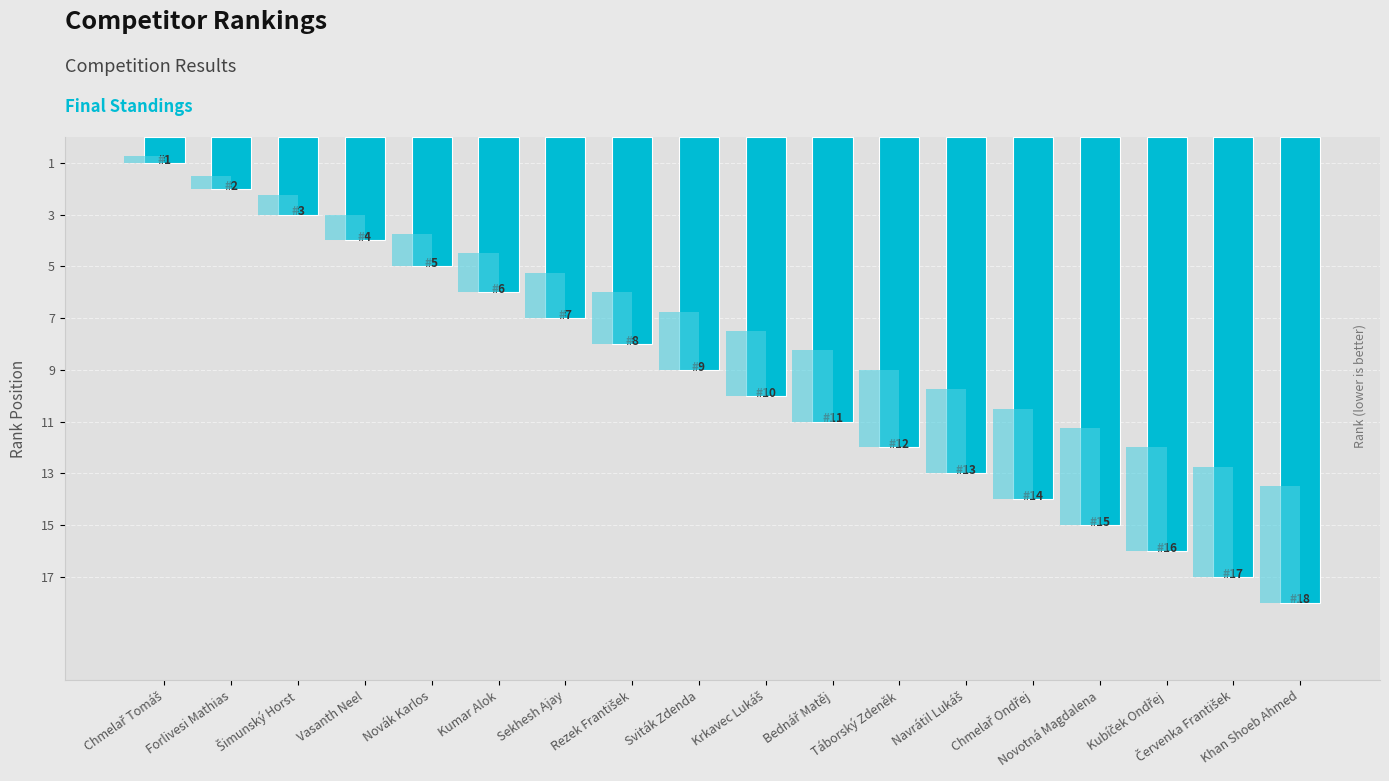

How many values exceed 10?

8